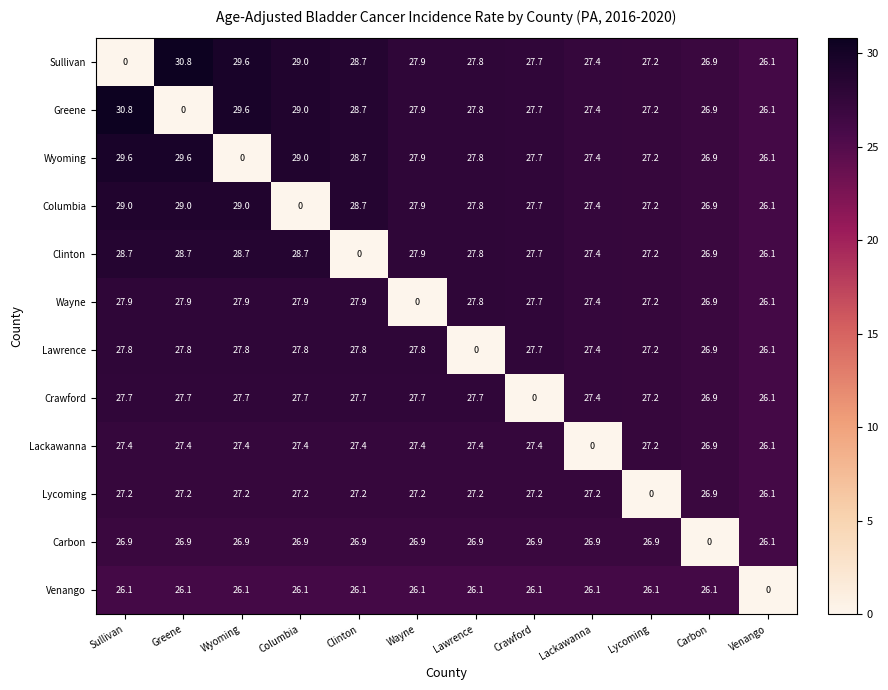

True or false: Venango has a value of 0.0 at Venango.

True